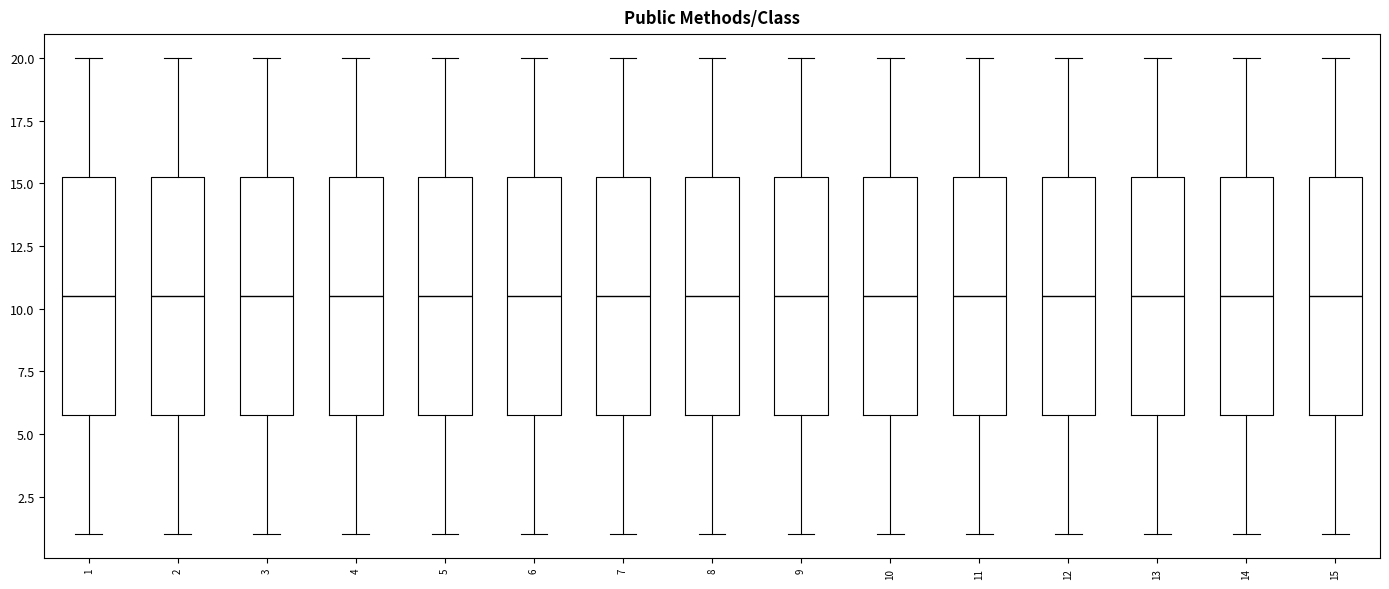

Reading left to right, read every box against the y-axis: the position of its median line, the range the box covers, and the ends of its whiskers. The values are not printed on the chart, so give them approximately, as read against the axis.

1: median 10.5, box 6.0 to 15.5, whiskers 1.0 to 20.0
2: median 10.5, box 6.0 to 15.5, whiskers 1.0 to 20.0
3: median 10.5, box 6.0 to 15.5, whiskers 1.0 to 20.0
4: median 10.5, box 6.0 to 15.5, whiskers 1.0 to 20.0
5: median 10.5, box 6.0 to 15.5, whiskers 1.0 to 20.0
6: median 10.5, box 6.0 to 15.5, whiskers 1.0 to 20.0
7: median 10.5, box 6.0 to 15.5, whiskers 1.0 to 20.0
8: median 10.5, box 6.0 to 15.5, whiskers 1.0 to 20.0
9: median 10.5, box 6.0 to 15.5, whiskers 1.0 to 20.0
10: median 10.5, box 6.0 to 15.5, whiskers 1.0 to 20.0
11: median 10.5, box 6.0 to 15.5, whiskers 1.0 to 20.0
12: median 10.5, box 6.0 to 15.5, whiskers 1.0 to 20.0
13: median 10.5, box 6.0 to 15.5, whiskers 1.0 to 20.0
14: median 10.5, box 6.0 to 15.5, whiskers 1.0 to 20.0
15: median 10.5, box 6.0 to 15.5, whiskers 1.0 to 20.0